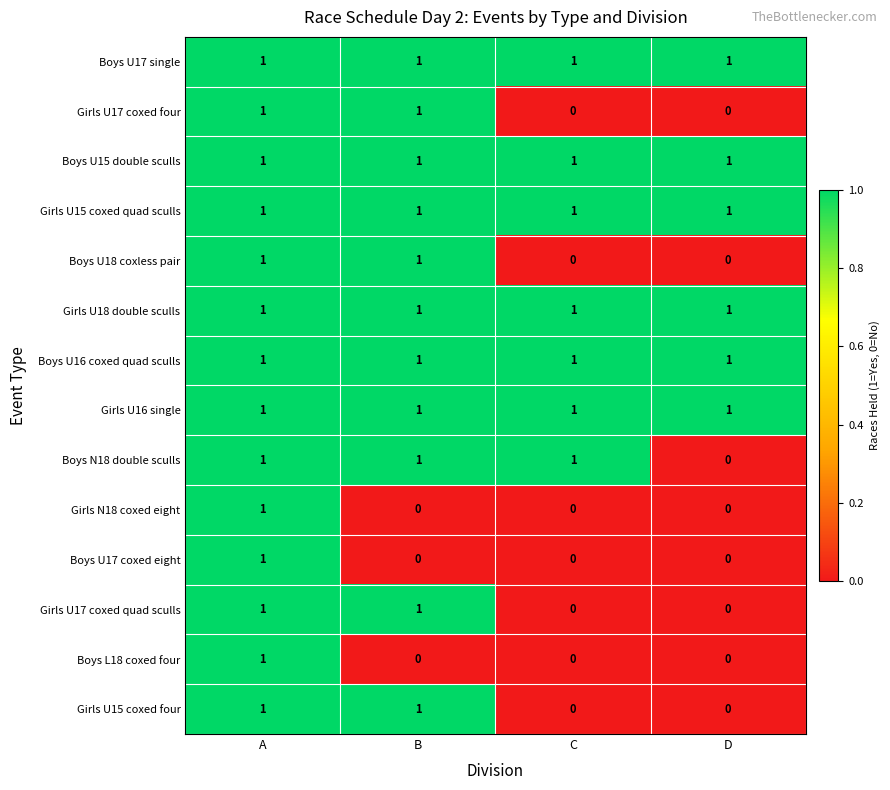

Count the Boys N18 double sculls values in the range 1 to 2.

3